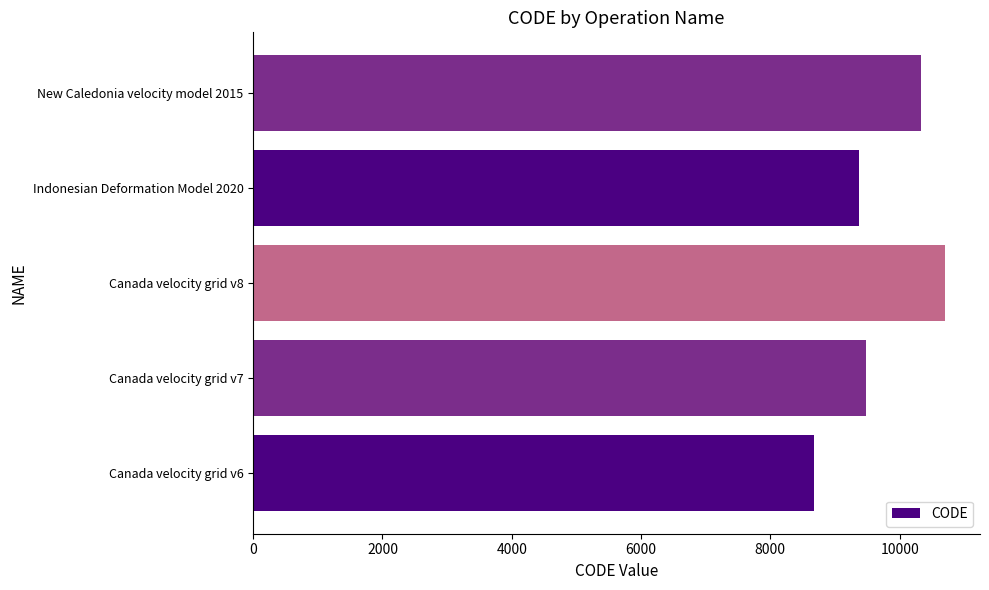

What is the approximate value at Canada velocity grid v6, to the nearest 50?

8700